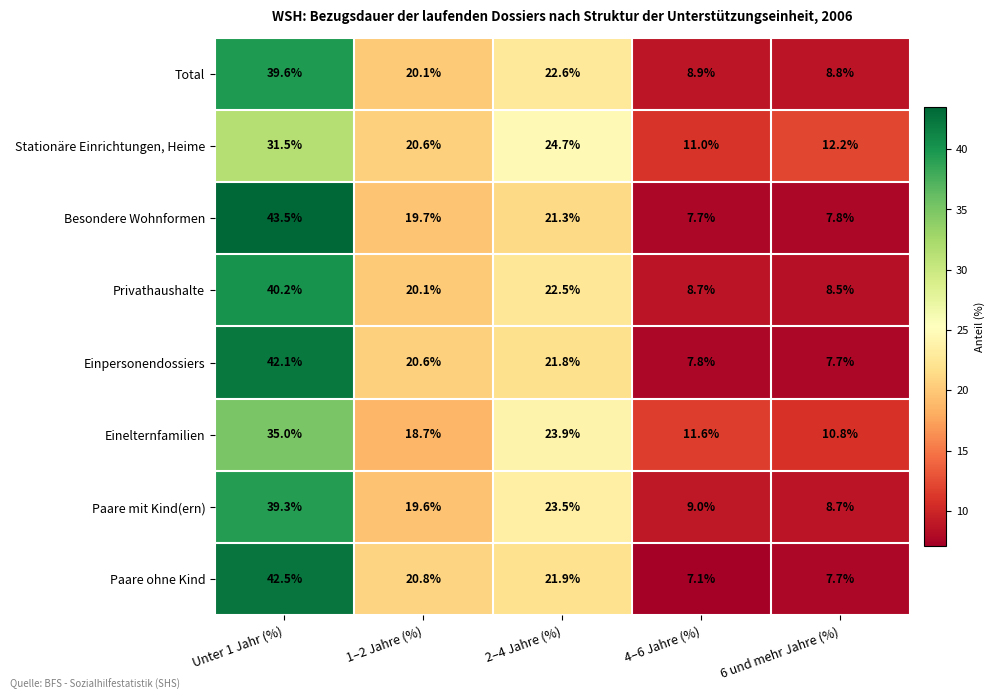

At which category is the sum across all series the highest?

Unter 1 Jahr (%)